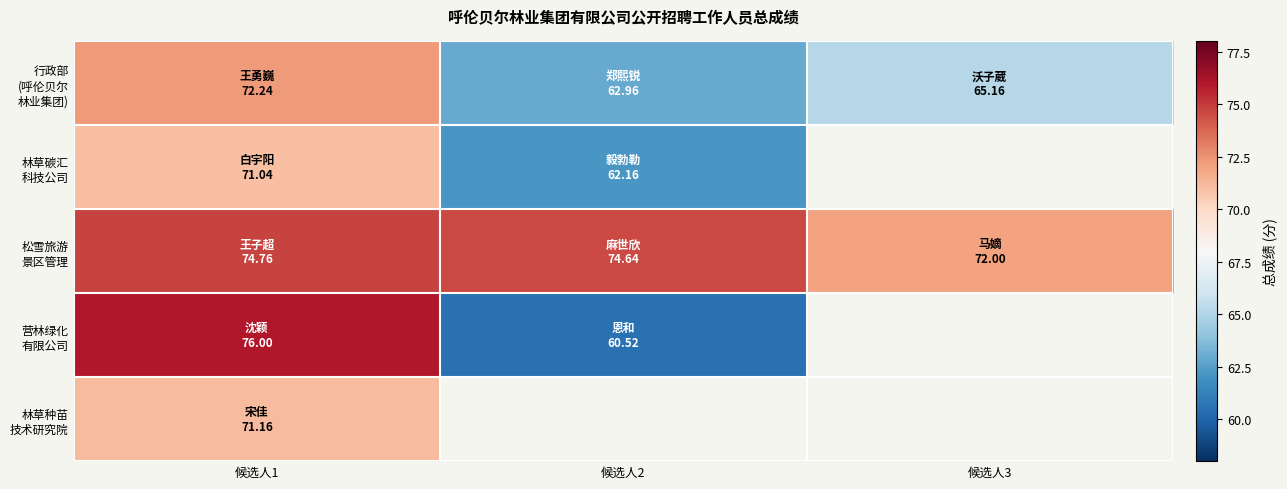

Which series has the largest range (max minus min)?

营林绿化 有限公司